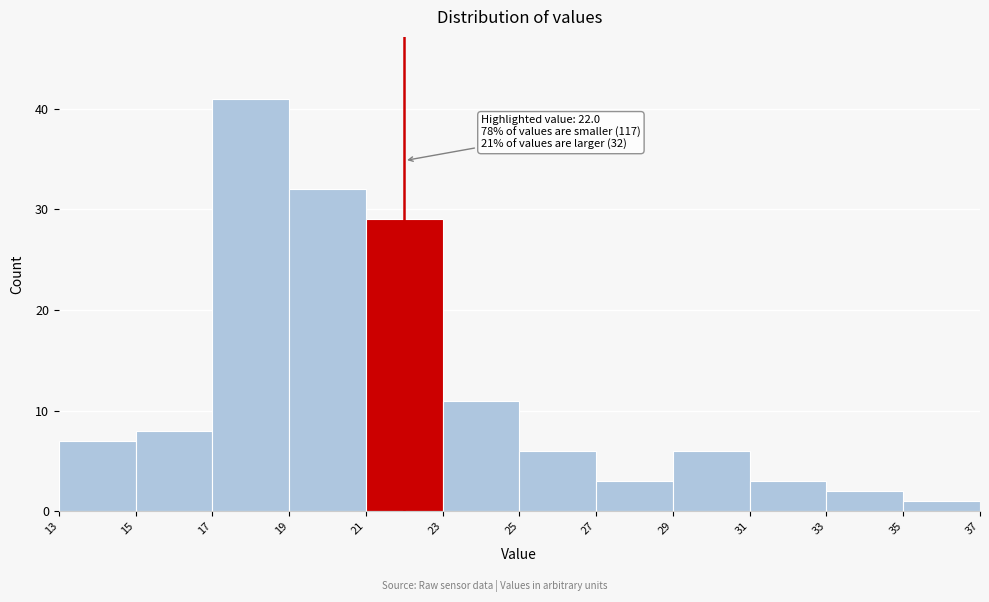

Which range on the x-axis has the tallest bar?

17 to 19